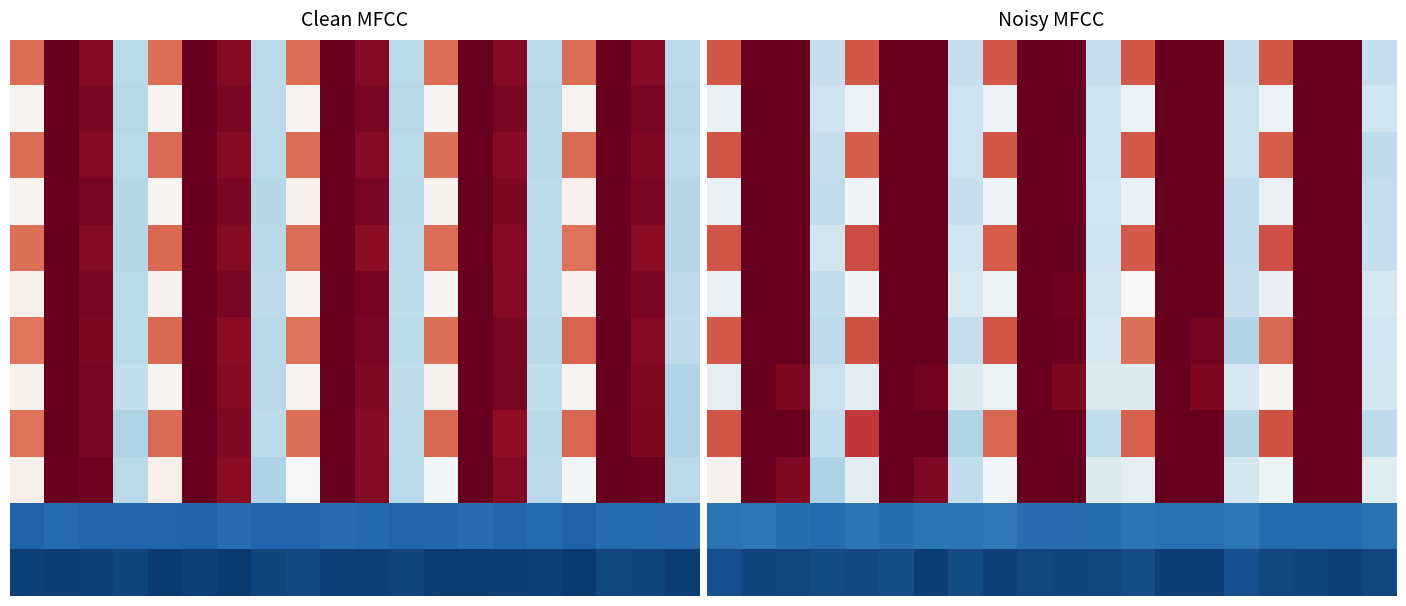

Which series has the largest total across all categories?

4